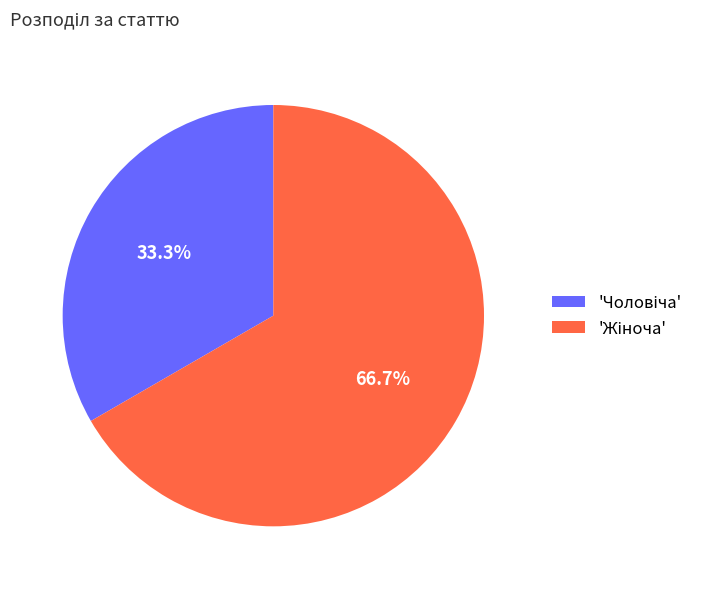

To the nearest percent, what is the average slice percentage?

50%